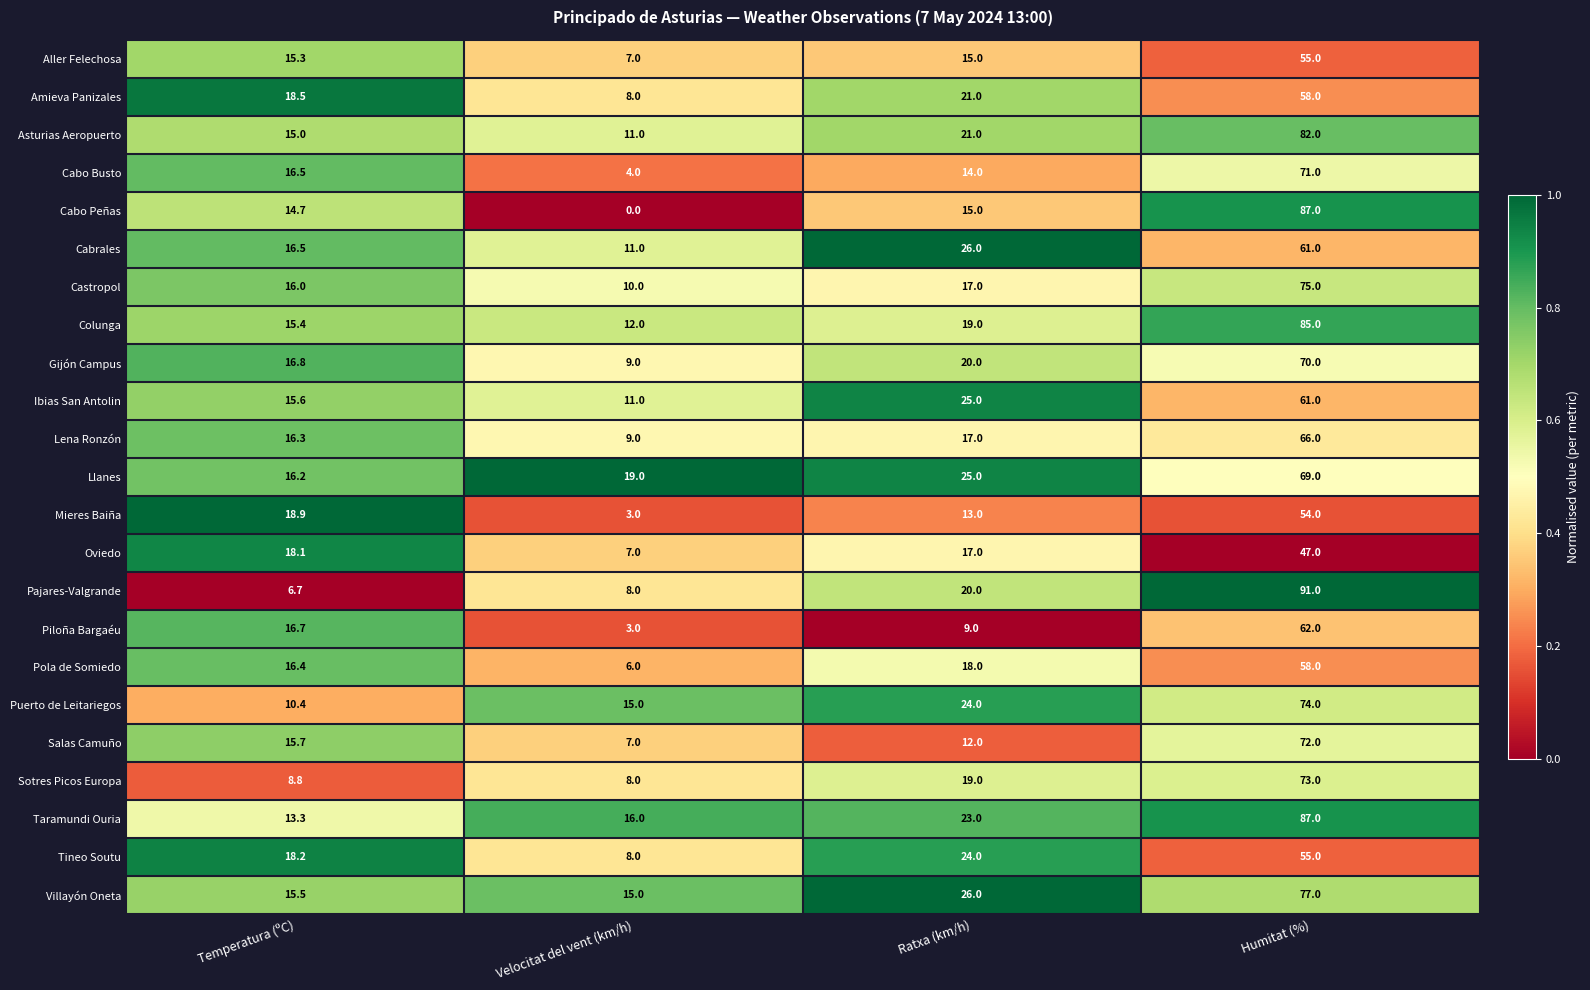

Which series changed the most between Temperatura (ºC) and Humitat (%)?

Pajares-Valgrande